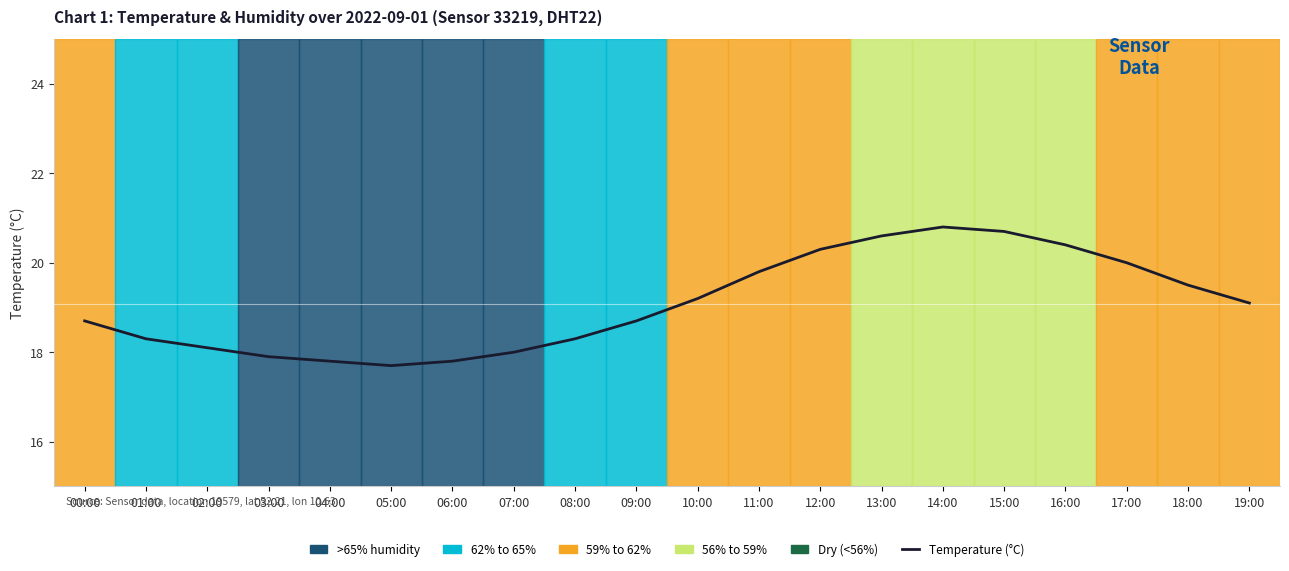

What is the ratio of the value at 07:00 to the value at 12:00?

0.9